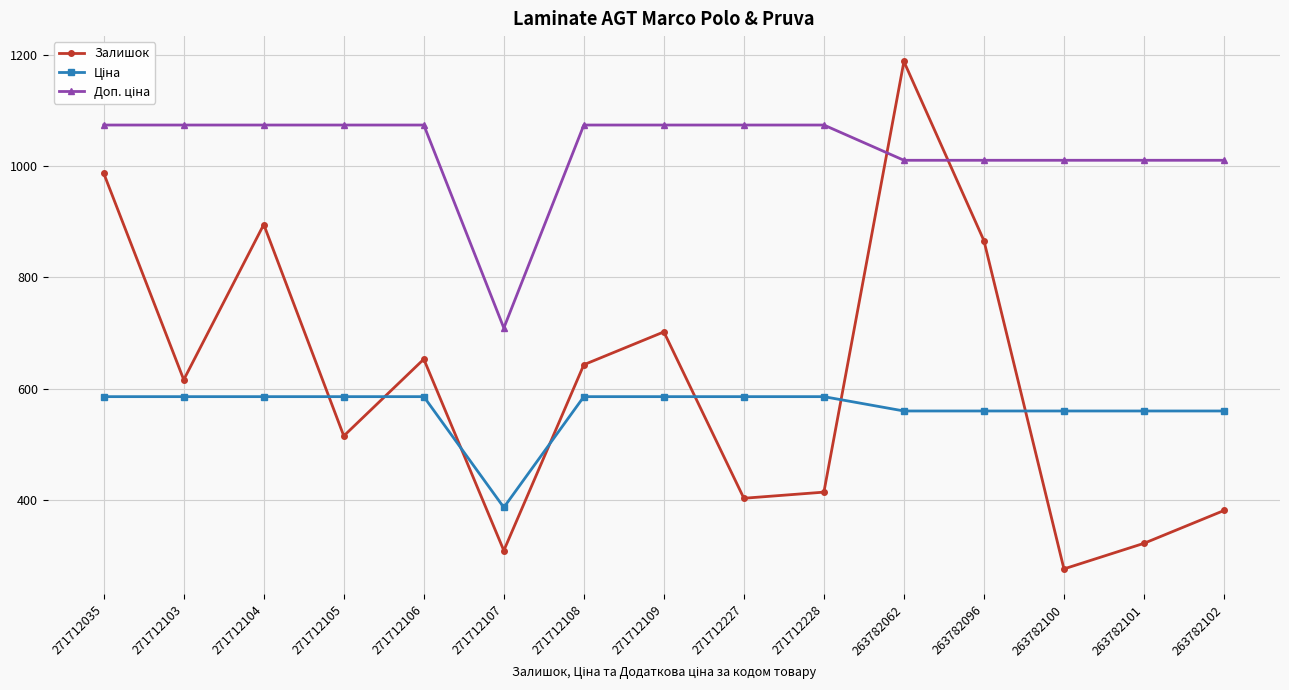

Is it true that Залишок equals 297.6 at 263782096?

False